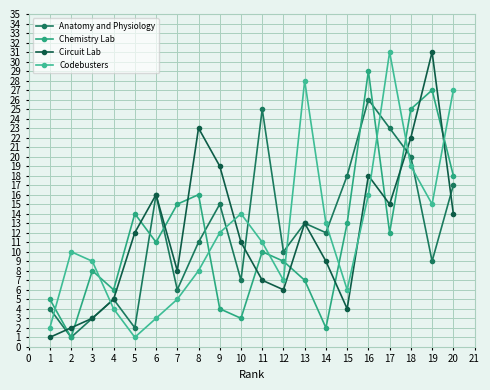

What is the sum of the Circuit Lab values at 6 and 11?

23